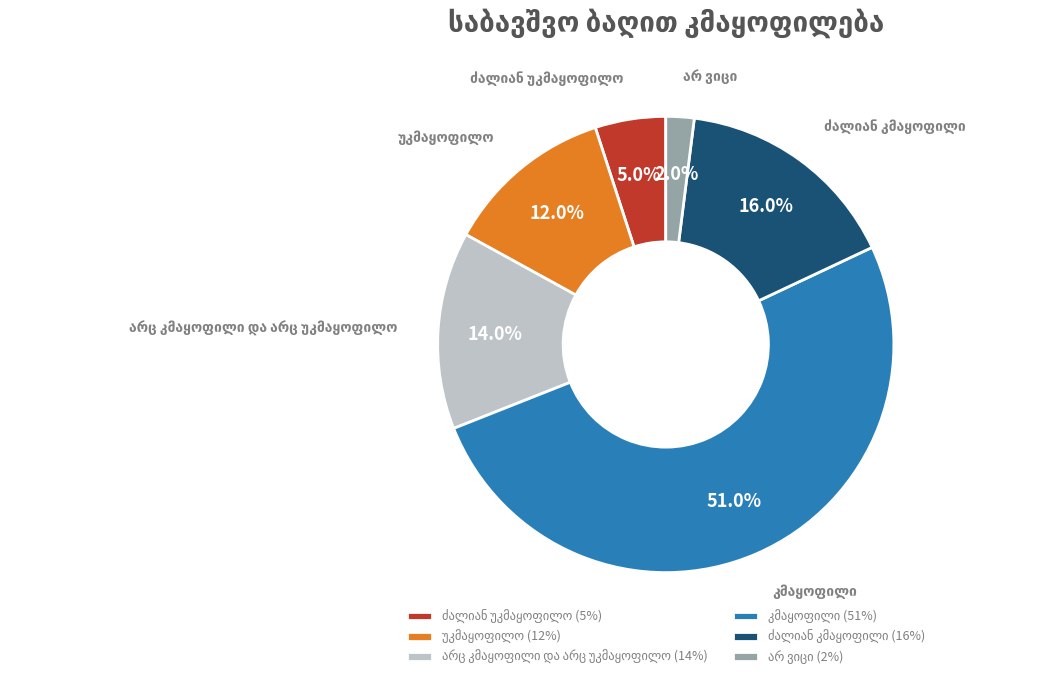

Is there a majority slice in this chart?

Yes